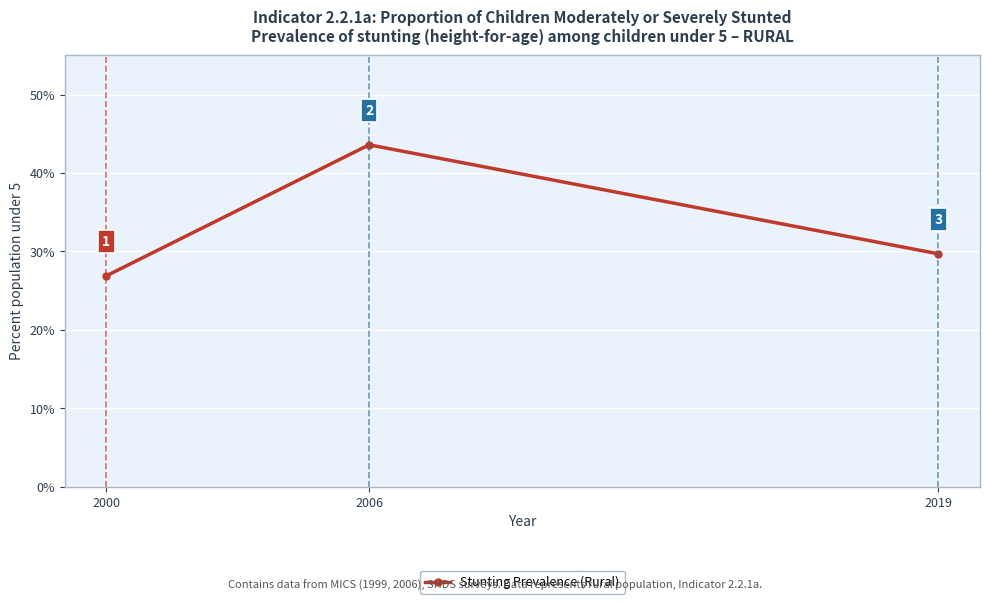

What is the greatest value displayed?

43.6